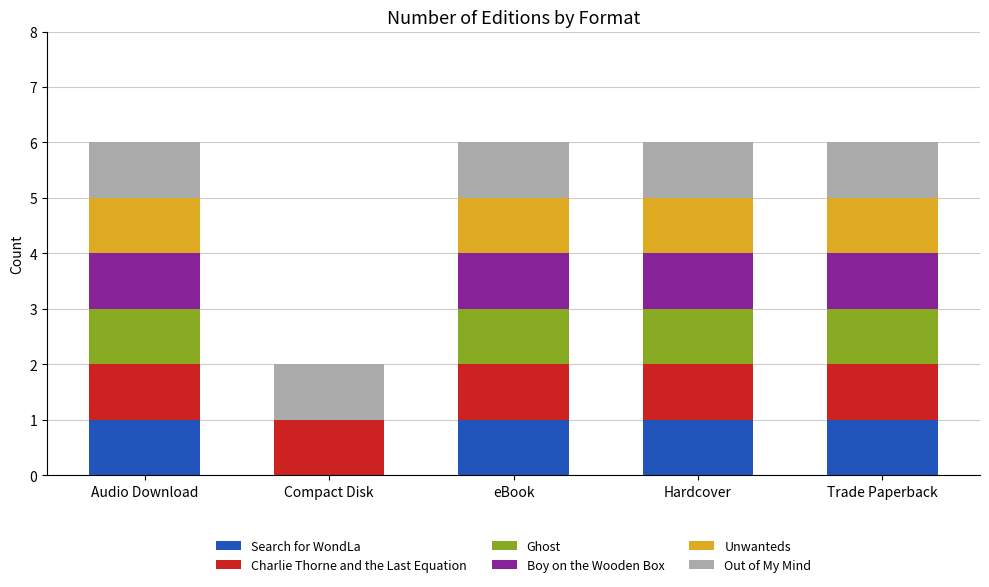

What is the sum of all Search for WondLa values?

4